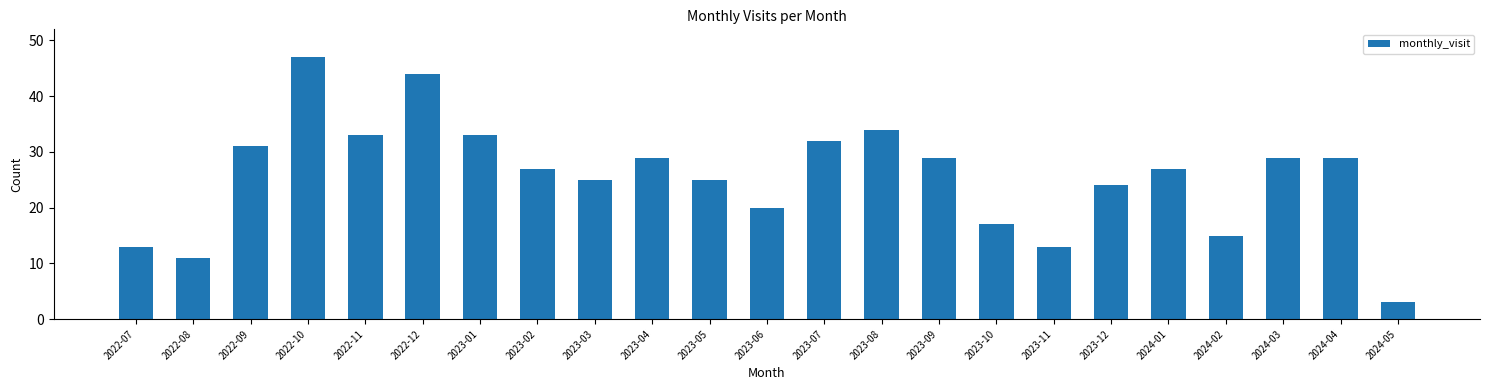

Reading right to left, extract all data points from this chart.

2024-05=3	2024-04=29	2024-03=29	2024-02=15	2024-01=27	2023-12=24	2023-11=13	2023-10=17	2023-09=29	2023-08=34	2023-07=32	2023-06=20	2023-05=25	2023-04=29	2023-03=25	2023-02=27	2023-01=33	2022-12=44	2022-11=33	2022-10=47	2022-09=31	2022-08=11	2022-07=13